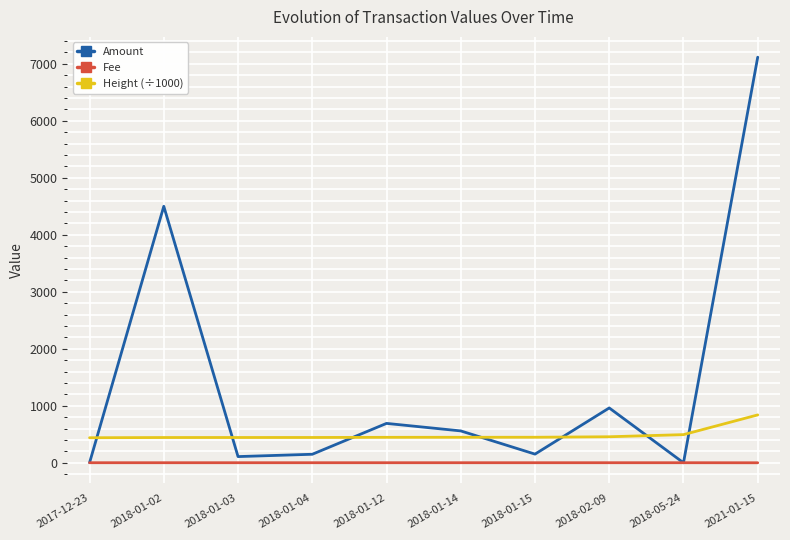

List the series in order of their peak value, highest first.

Amount, Height (÷1000), Fee